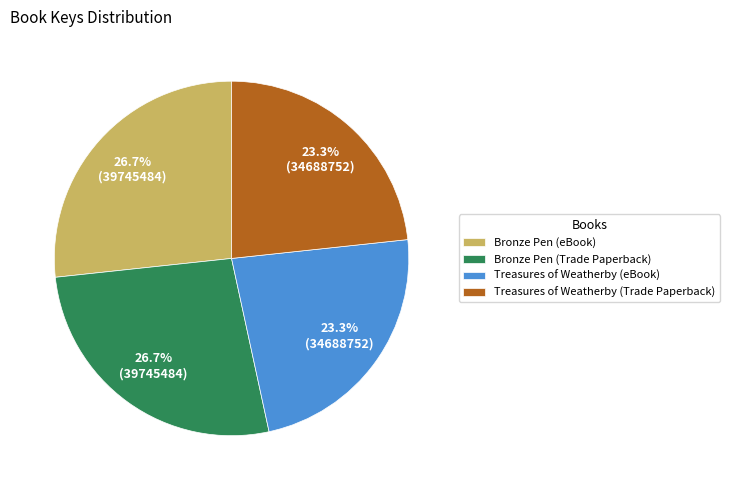

Is Treasures of Weatherby (Trade Paperback) the majority of the pie?

No